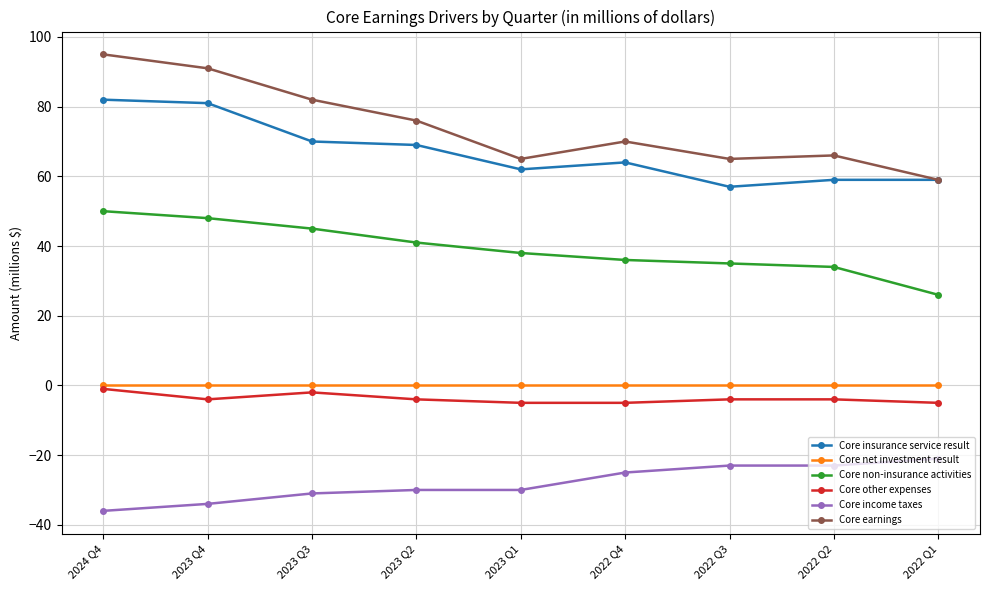

Reading left to right, transcribe all the data shown in this chart.

Core insurance service result: 82	81	70	69	62	64	57	59	59
Core net investment result: 0	0	0	0	0	0	0	0	0
Core non-insurance activities: 50	48	45	41	38	36	35	34	26
Core other expenses: -1	-4	-2	-4	-5	-5	-4	-4	-5
Core income taxes: -36	-34	-31	-30	-30	-25	-23	-23	-21
Core earnings: 95	91	82	76	65	70	65	66	59